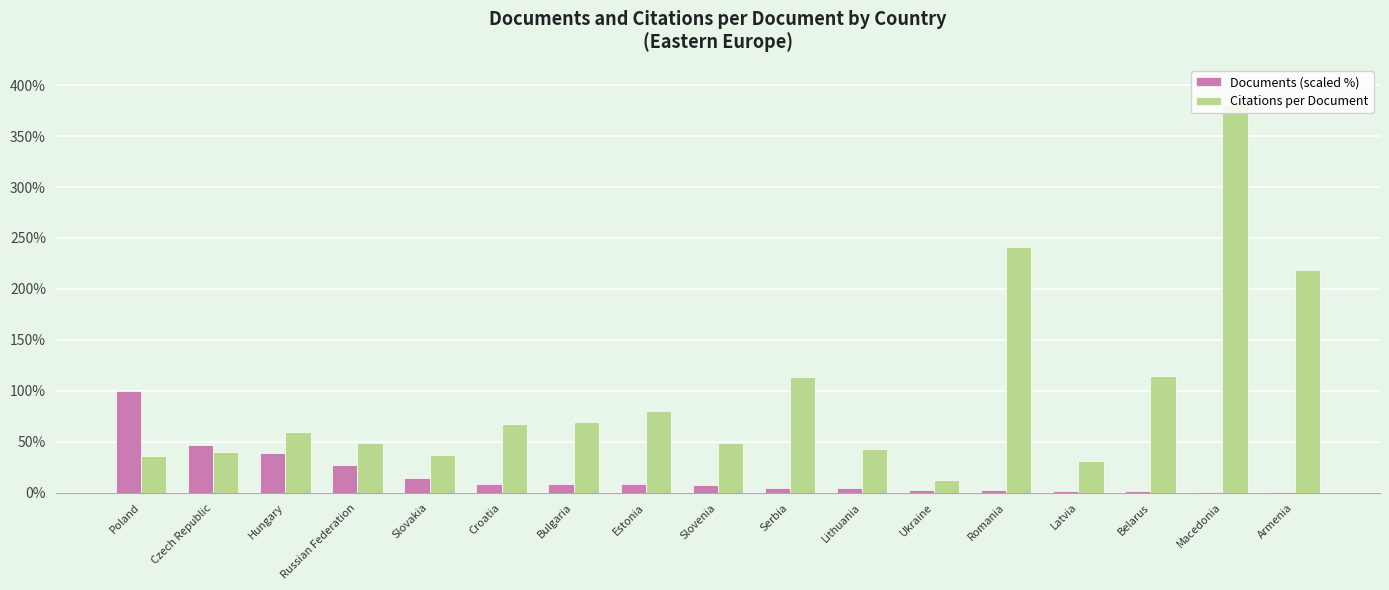

The value of Citations per Document at Estonia is 46.2. True or false?

False